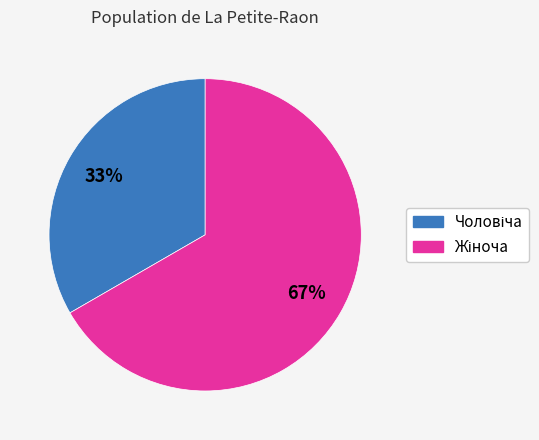

To the nearest percent, what is the average slice percentage?

50%